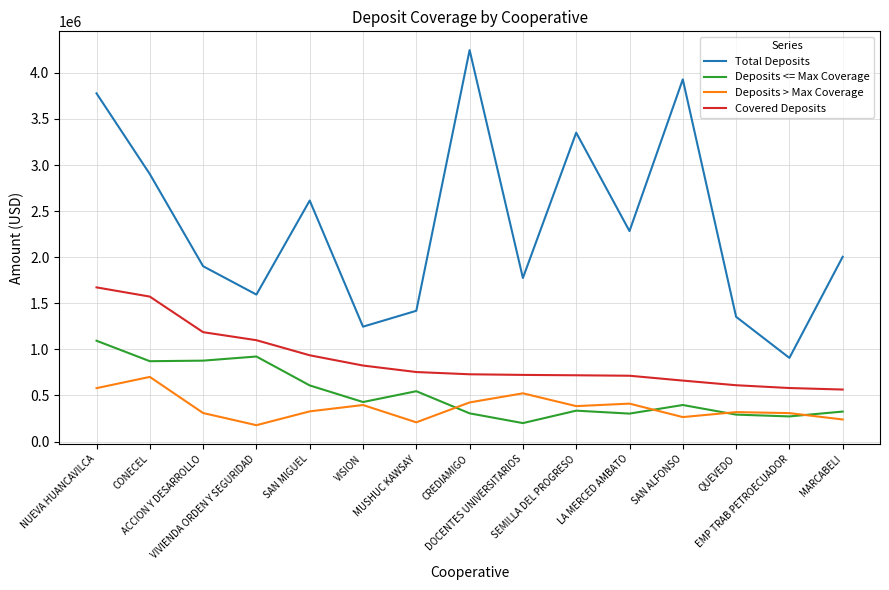

At how many categories does at least one series exceed 1963967?

8